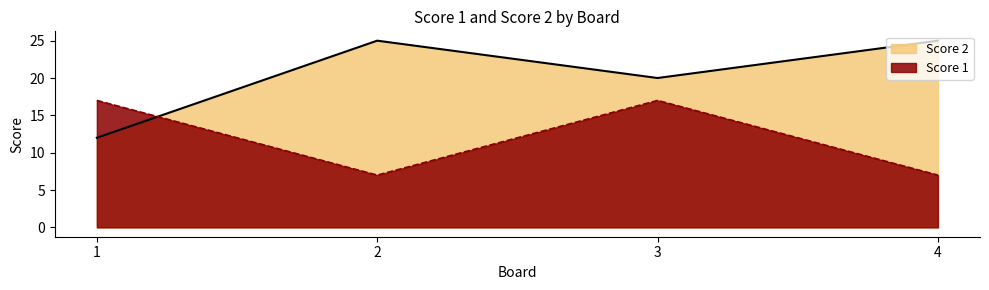

What is the highest value of the Score 2 series?

25